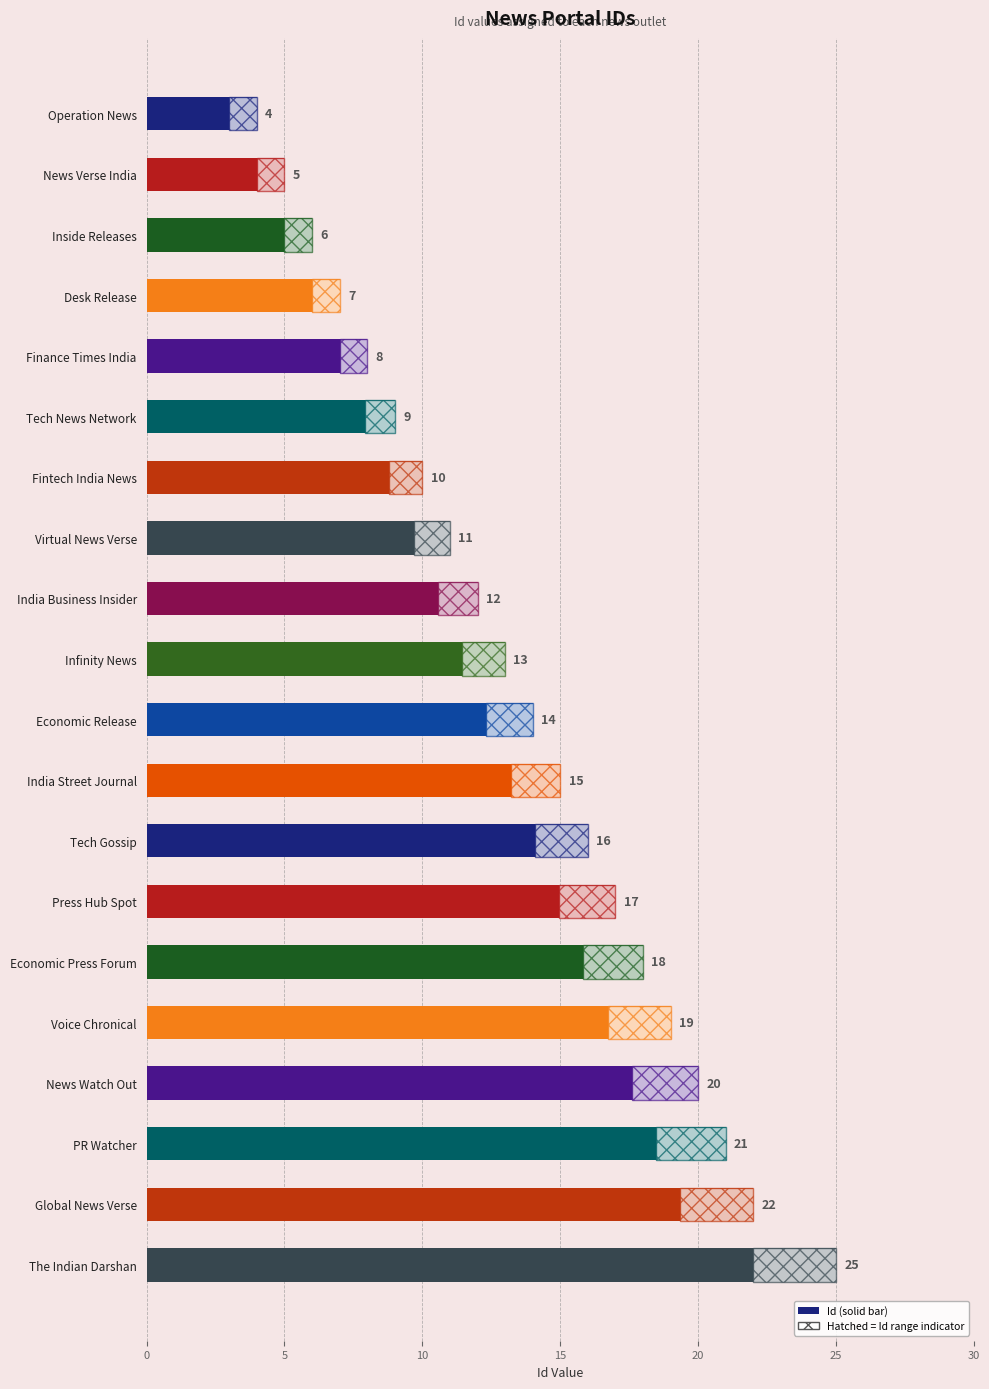

What position from the bottom is The Indian Darshan?

1